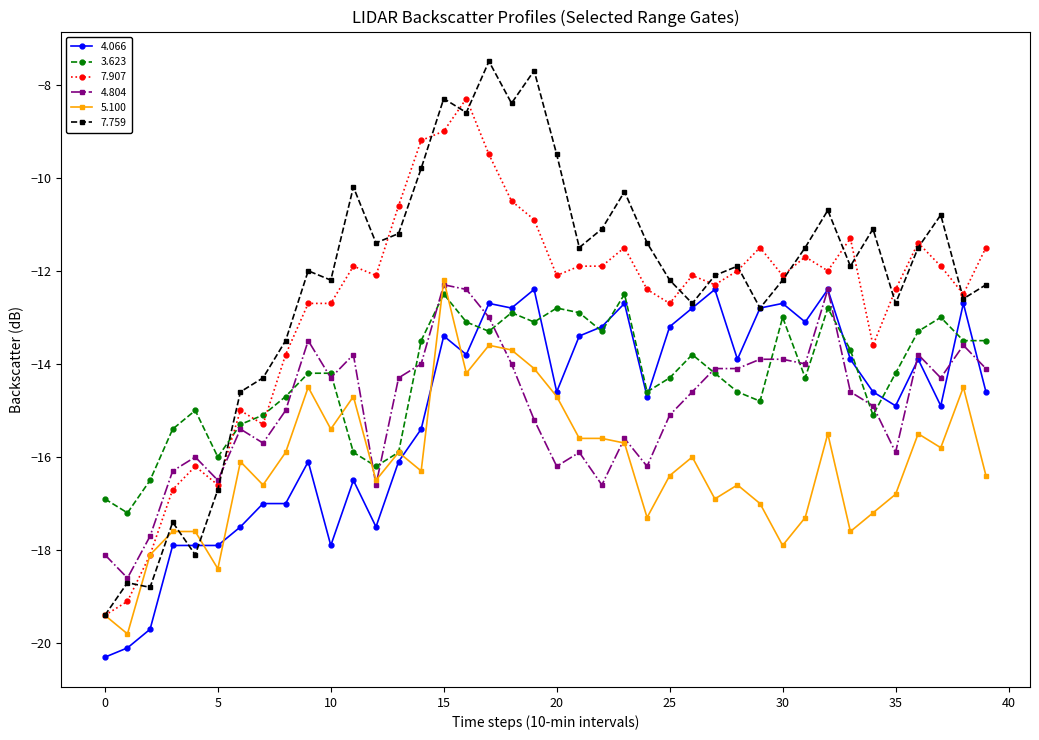

True or false: 4.066 has more than 0 interior local peaks.

True